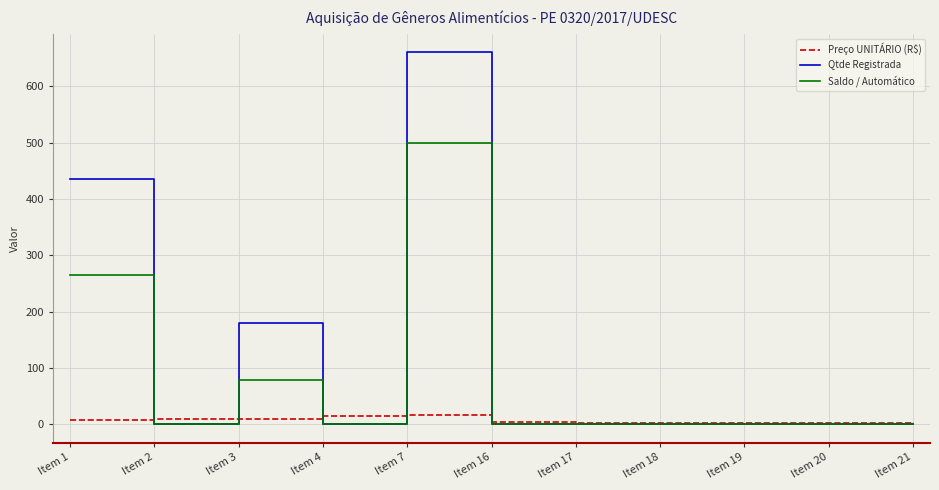

Which series changed the most between Item 7 and Item 21?

Qtde Registrada